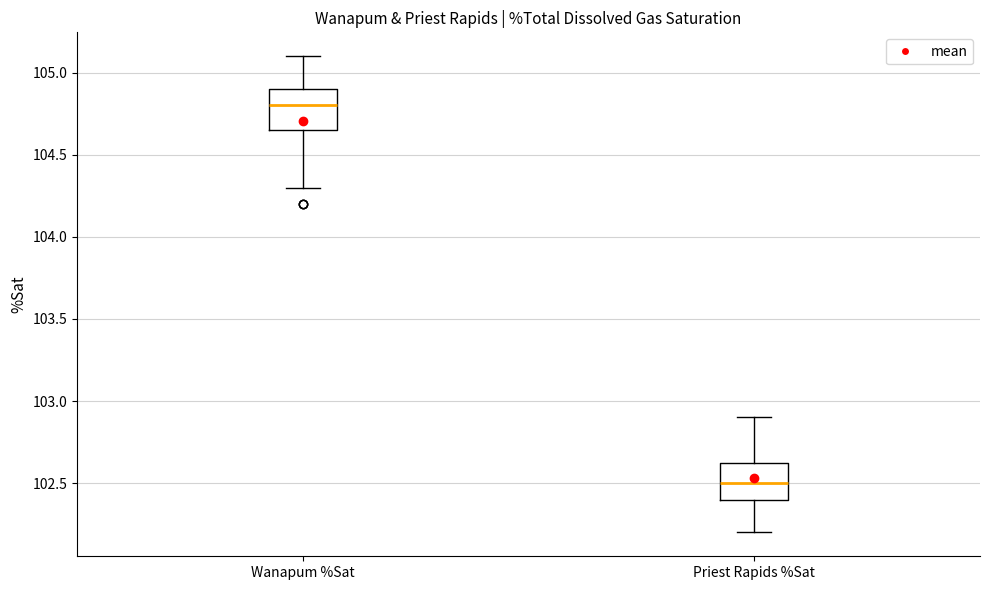

Which box has the lowest median line?

Priest Rapids %Sat